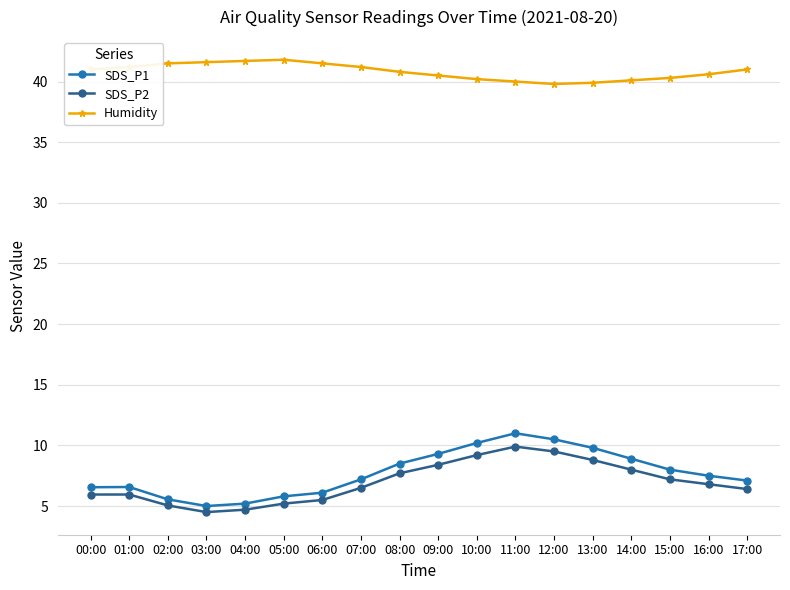

How many data points does each series have?

18